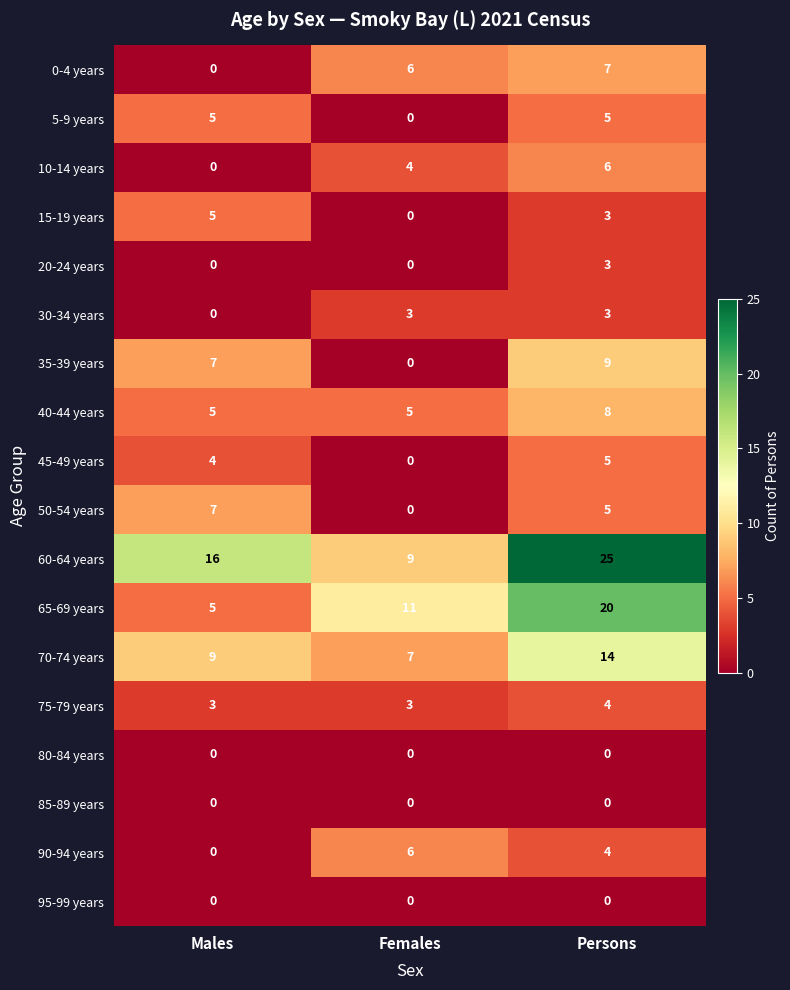

Which category has the highest value in the 10-14 years series?

Persons